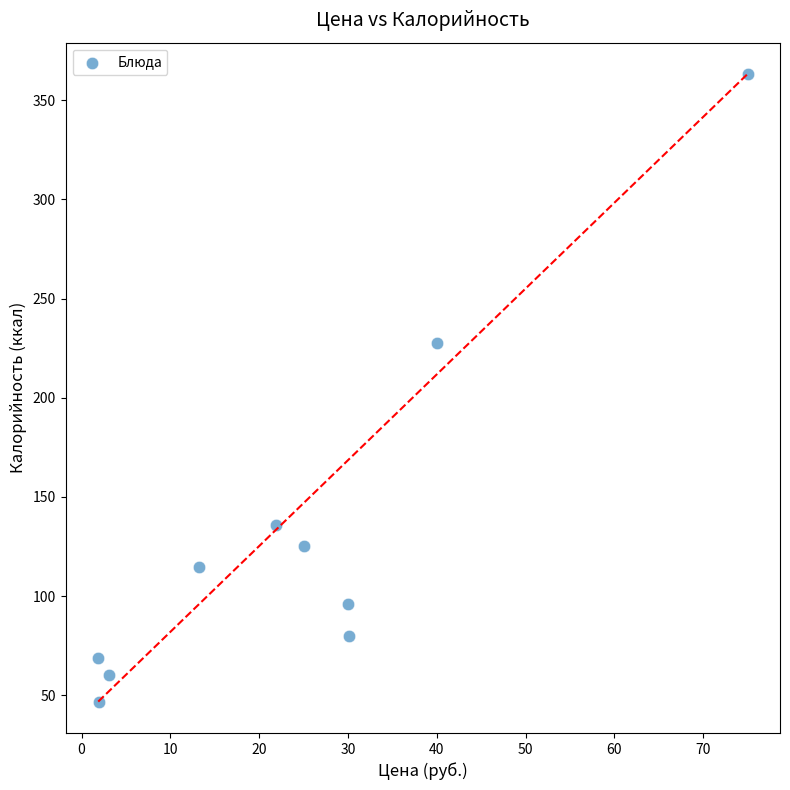

What is the average Y value?

131.8